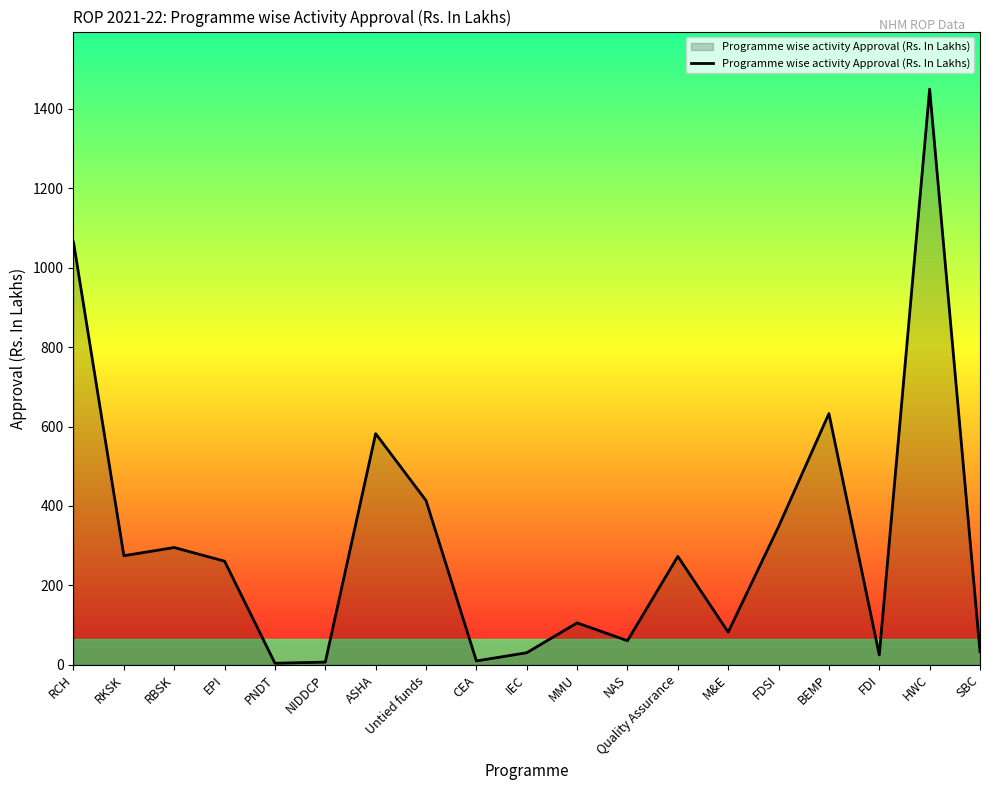

Where does the data first go above 260?

RCH